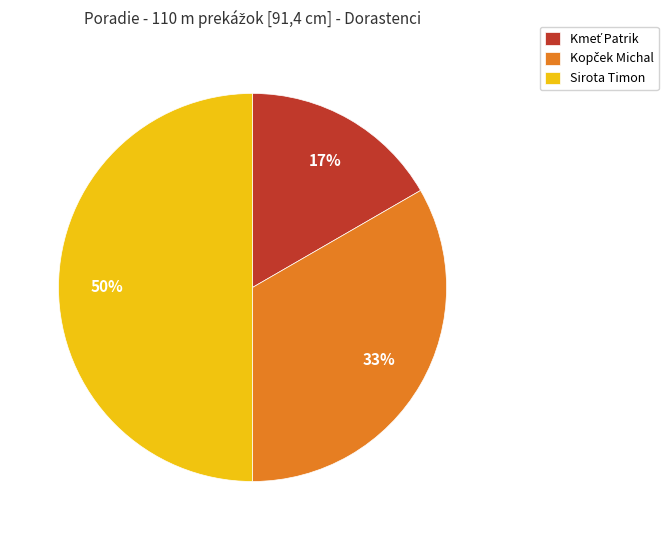

To the nearest percent, what is the average slice percentage?

33%